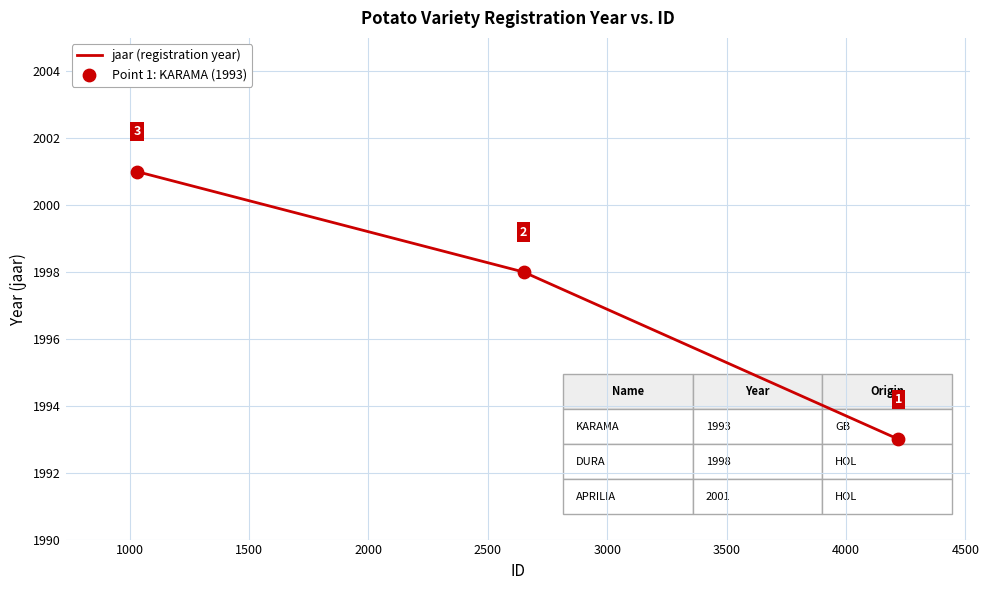

Approximately how many times larger is the value at 1000 compared to 1500?

1.0